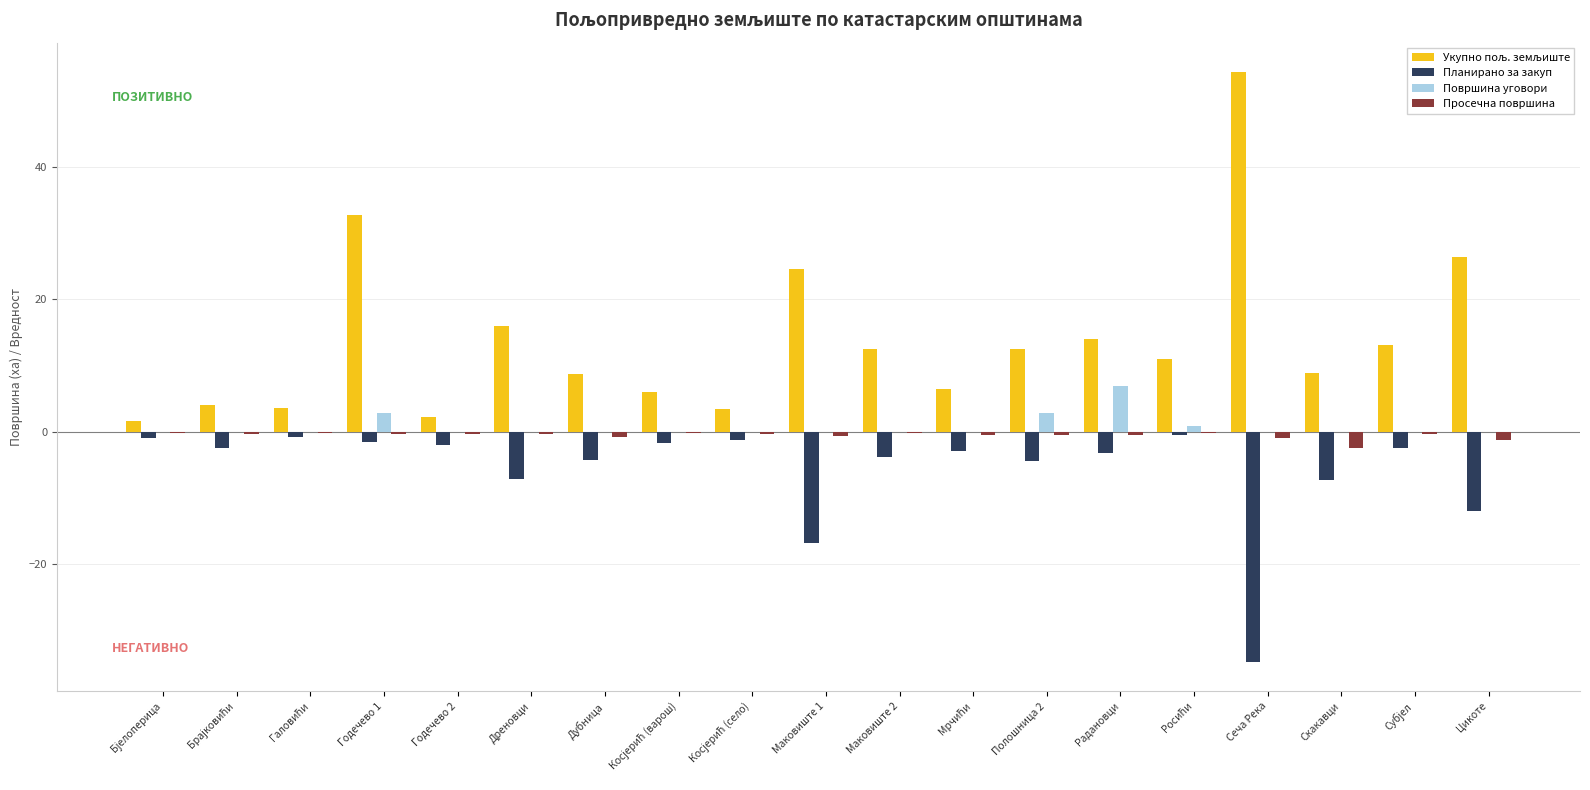

What is the highest value of the Површина уговори series?

7.0